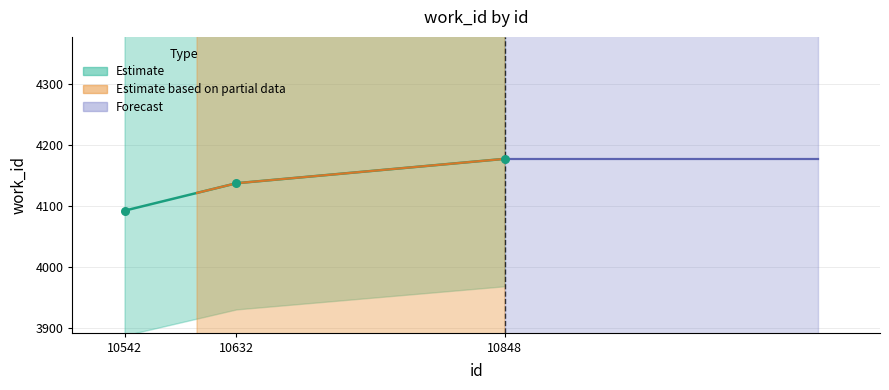

Between 10848 and 10632, which is larger?

10848